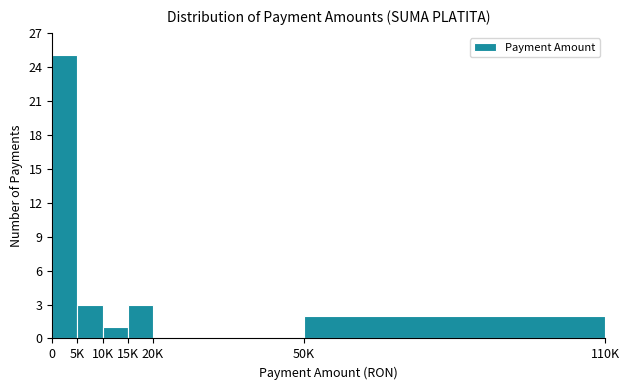

Reading right to left, transcribe all the data shown in this chart.

50K=2	20K=0	15K=3	10K=1	5K=3	0=25